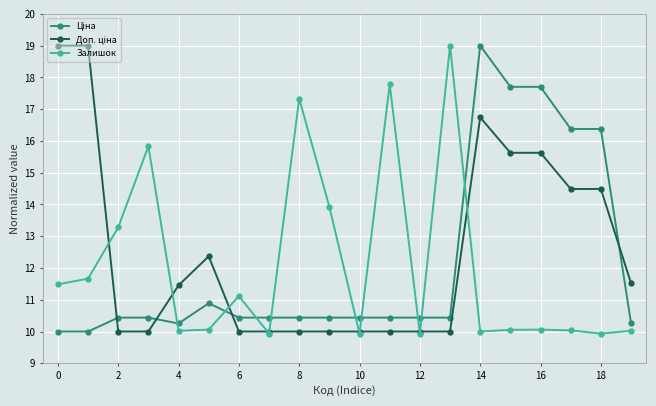

Which series has the largest total across all categories?

Доп. ціна